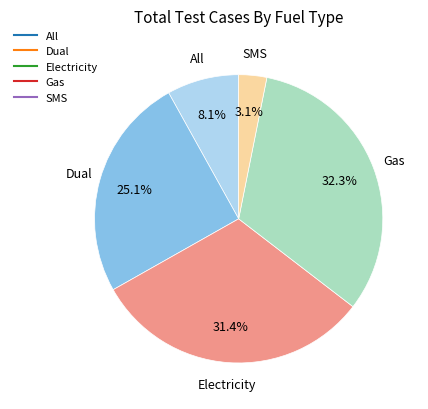

Which has a higher value, Dual or Gas?

Gas